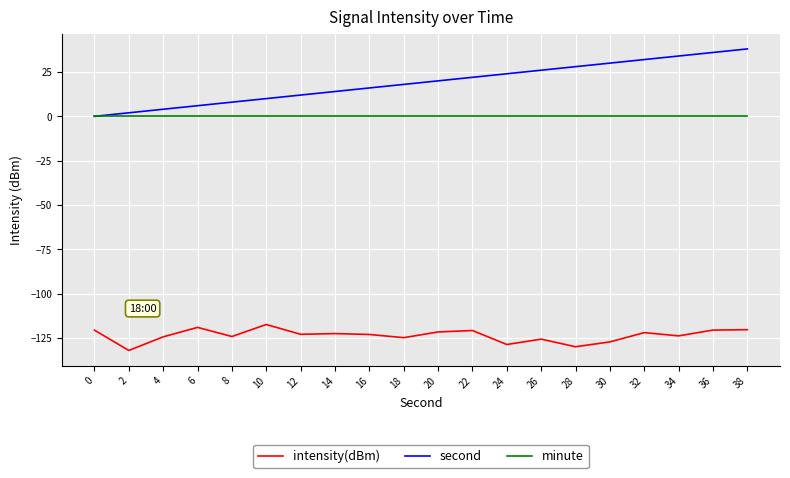

What is the minimum value for intensity(dBm)?

-131.9